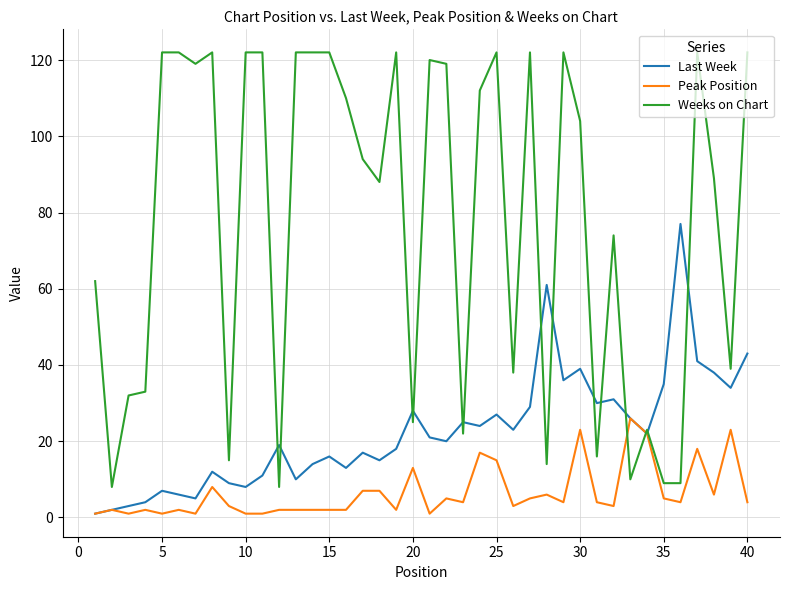

What is the smallest value displayed?

1